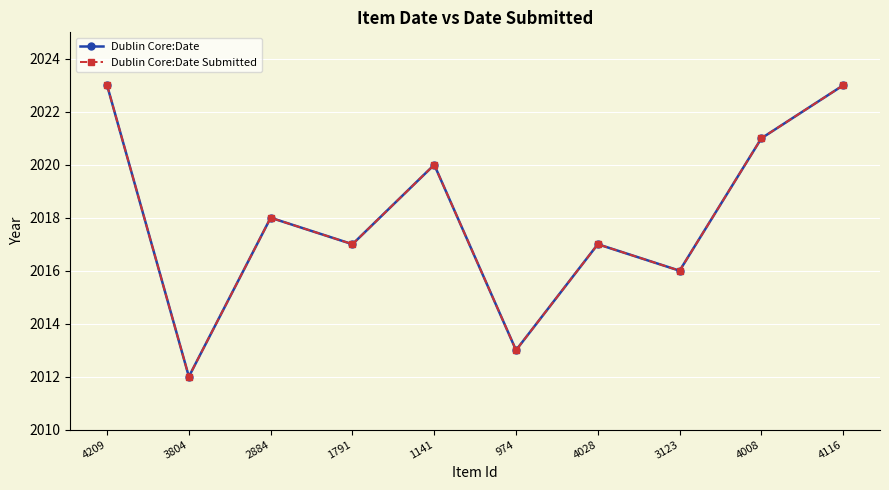

What is the maximum value for Dublin Core:Date?

2023